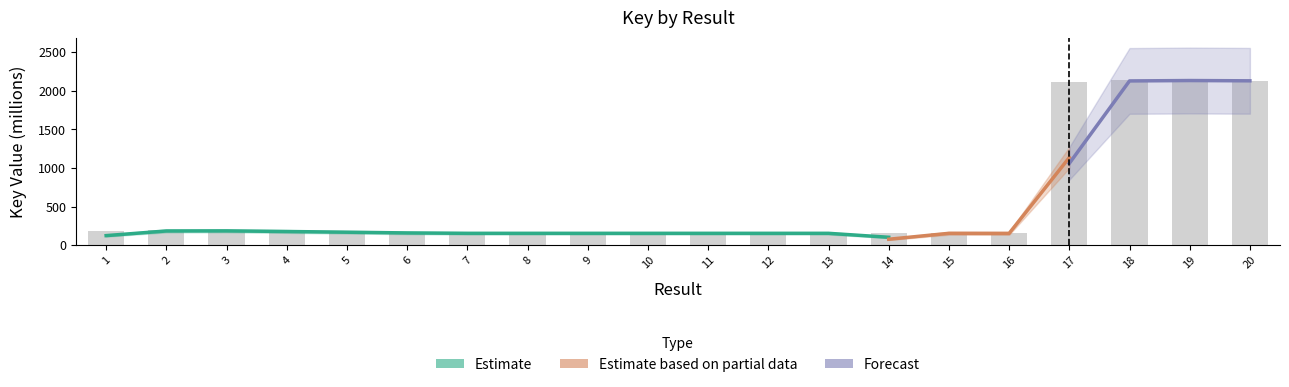

Are the bars grouped side by side (vs. stacked)?

No